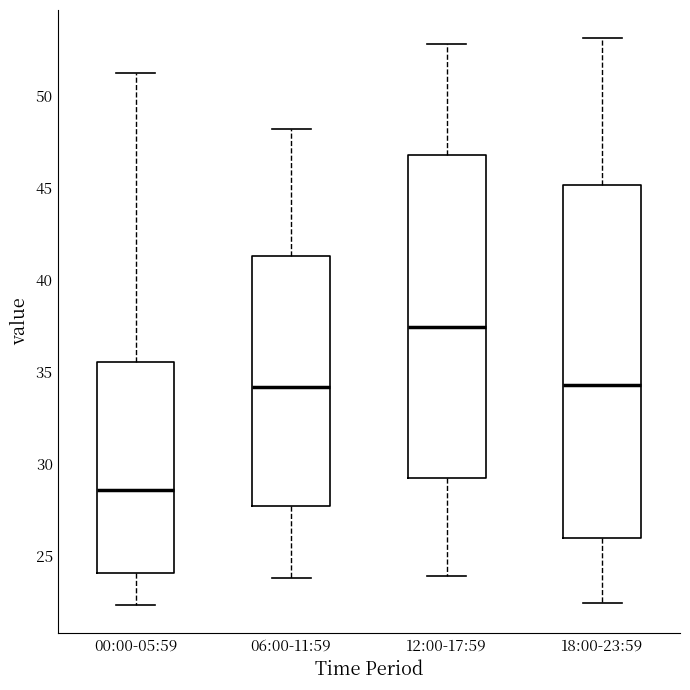

Reading left to right, read every box against the y-axis: the position of its median line, the range the box covers, and the ends of its whiskers. The values are not printed on the chart, so give them approximately, as read against the axis.

00:00-05:59: median 28.5, box 24.0 to 35.5, whiskers 22.5 to 51.0
06:00-11:59: median 34.0, box 27.5 to 41.5, whiskers 24.0 to 48.0
12:00-17:59: median 37.5, box 29.0 to 47.0, whiskers 24.0 to 53.0
18:00-23:59: median 34.5, box 26.0 to 45.0, whiskers 22.5 to 53.0